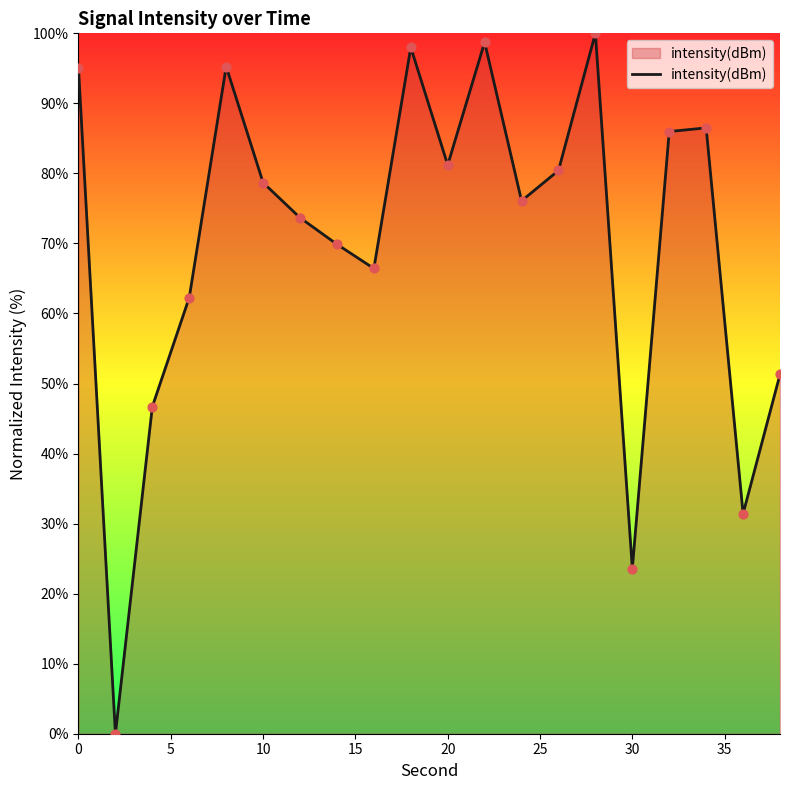

What is the maximum value shown in the chart?

100.0